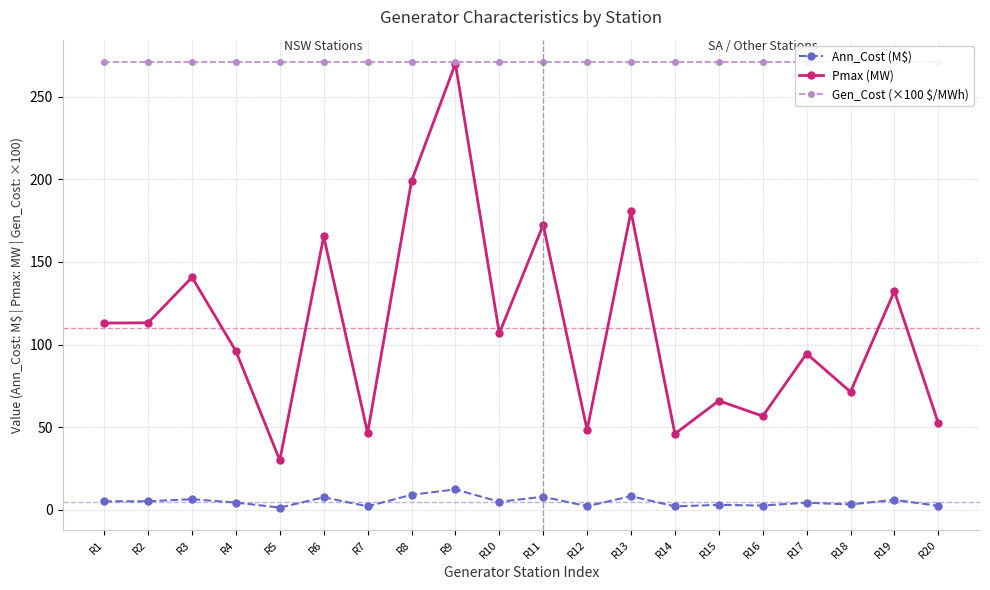

What is the total value across all series at R18?

345.7